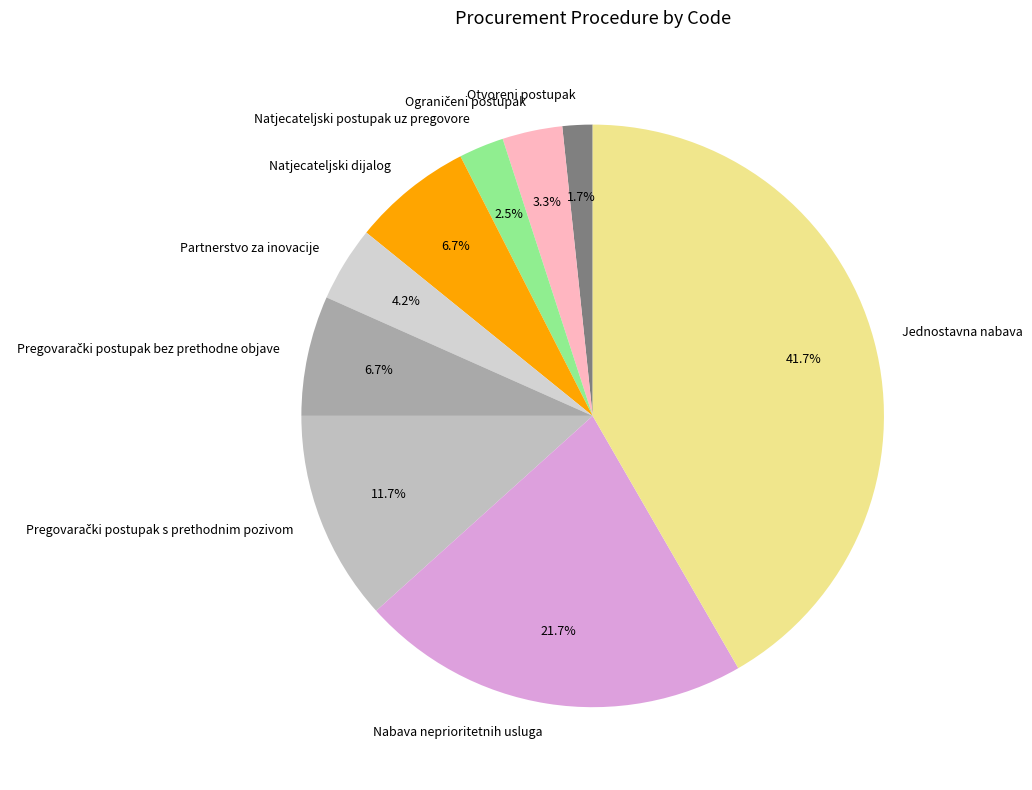

How many segments does this pie chart have?

9